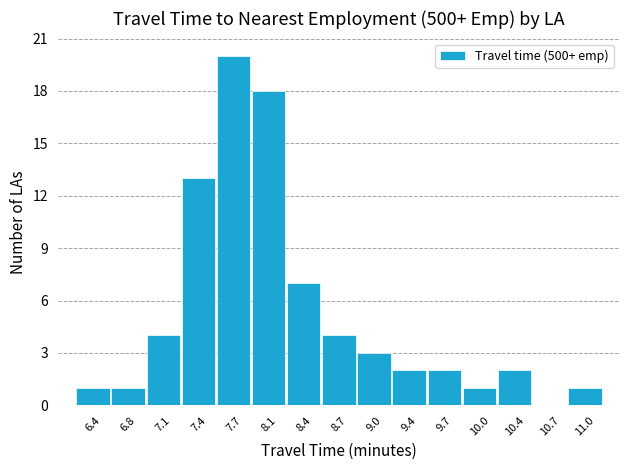

Over which range of the x-axis is the bar tallest?

7.60 to 7.90